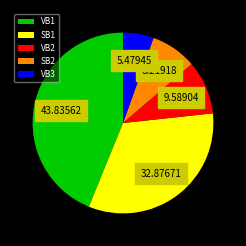

What is the ratio of the value at SB1 to the value at SB2?

4.0